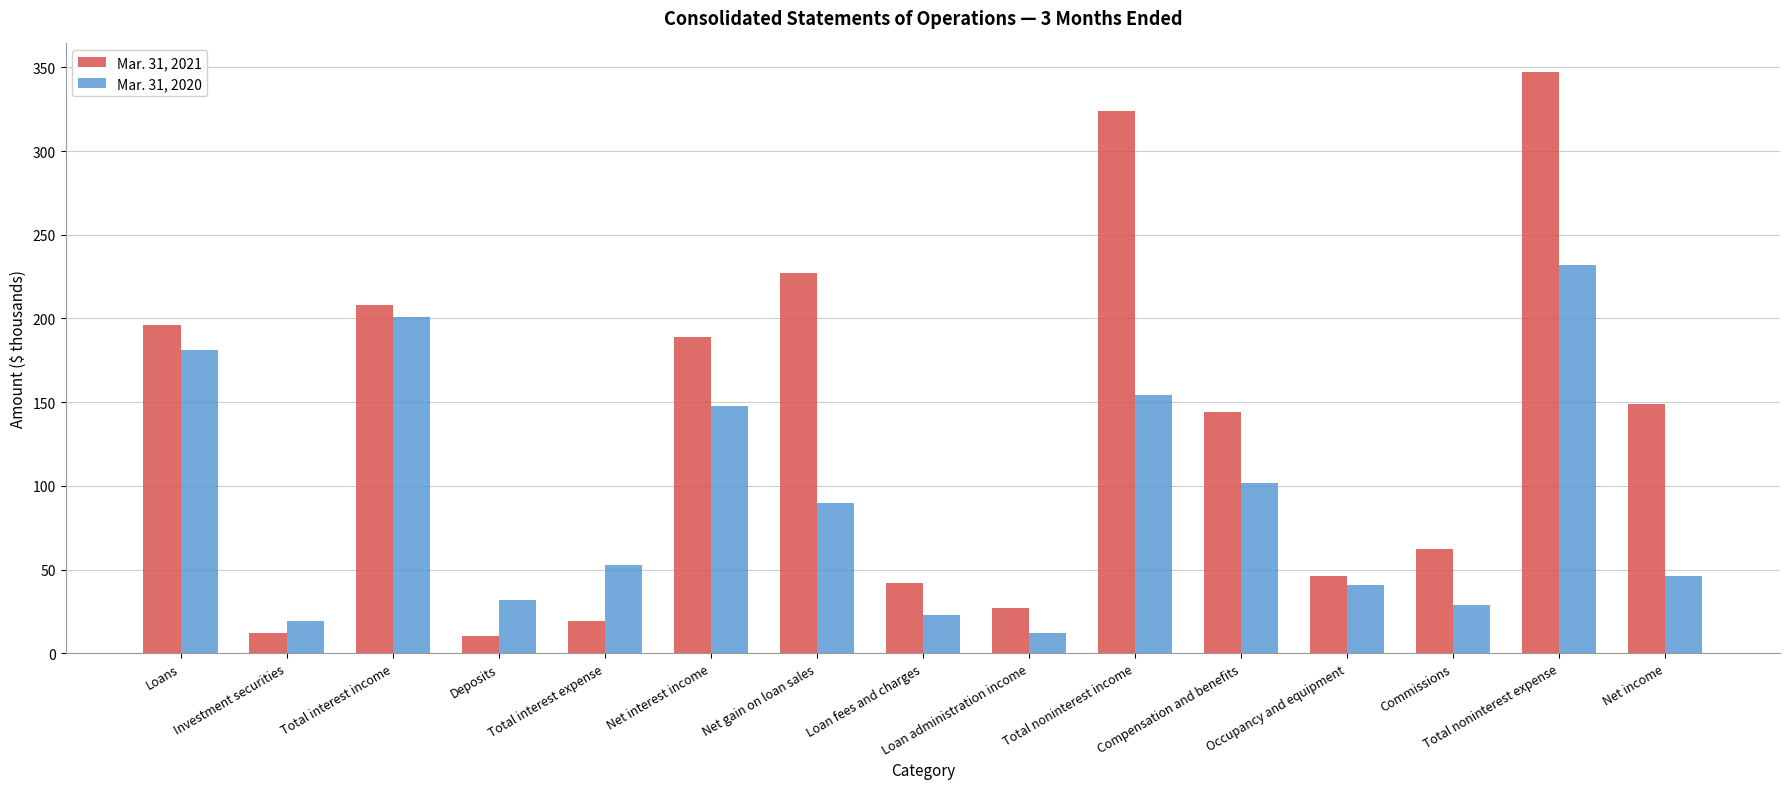

What is the difference between the second highest and second lowest values in the Mar. 31, 2021 series?

312